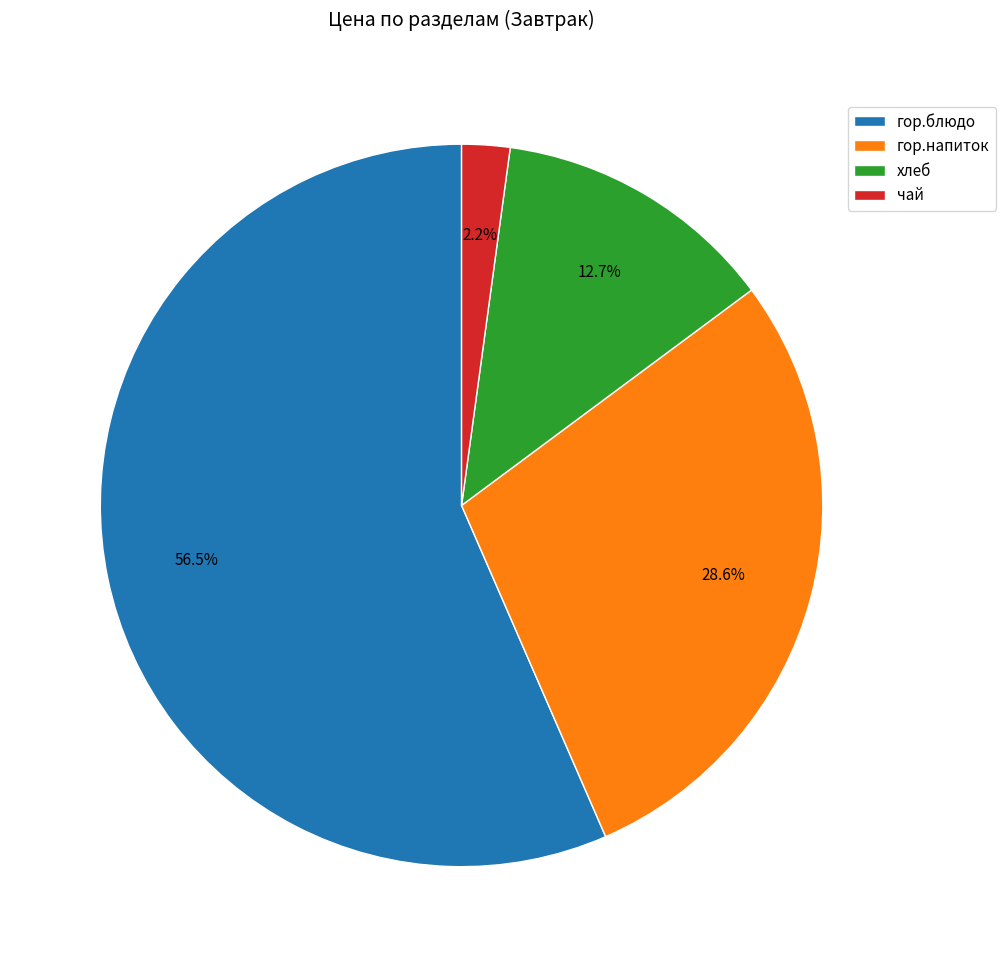

Which has a higher value, хлеб or гор.блюдо?

гор.блюдо